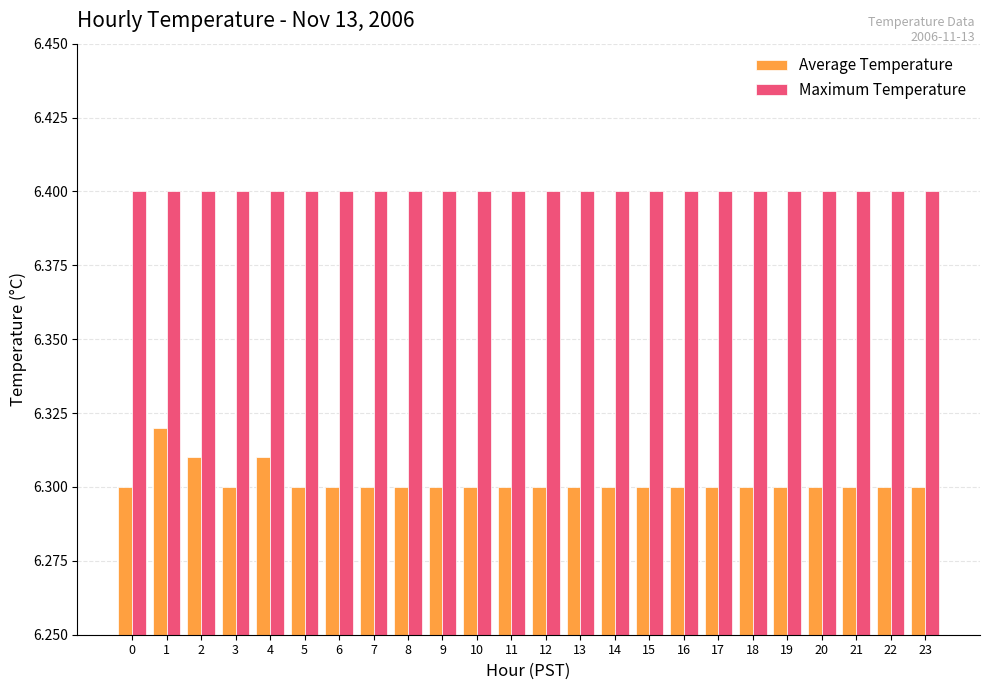

What is the difference between the highest and lowest values at 1?

0.1